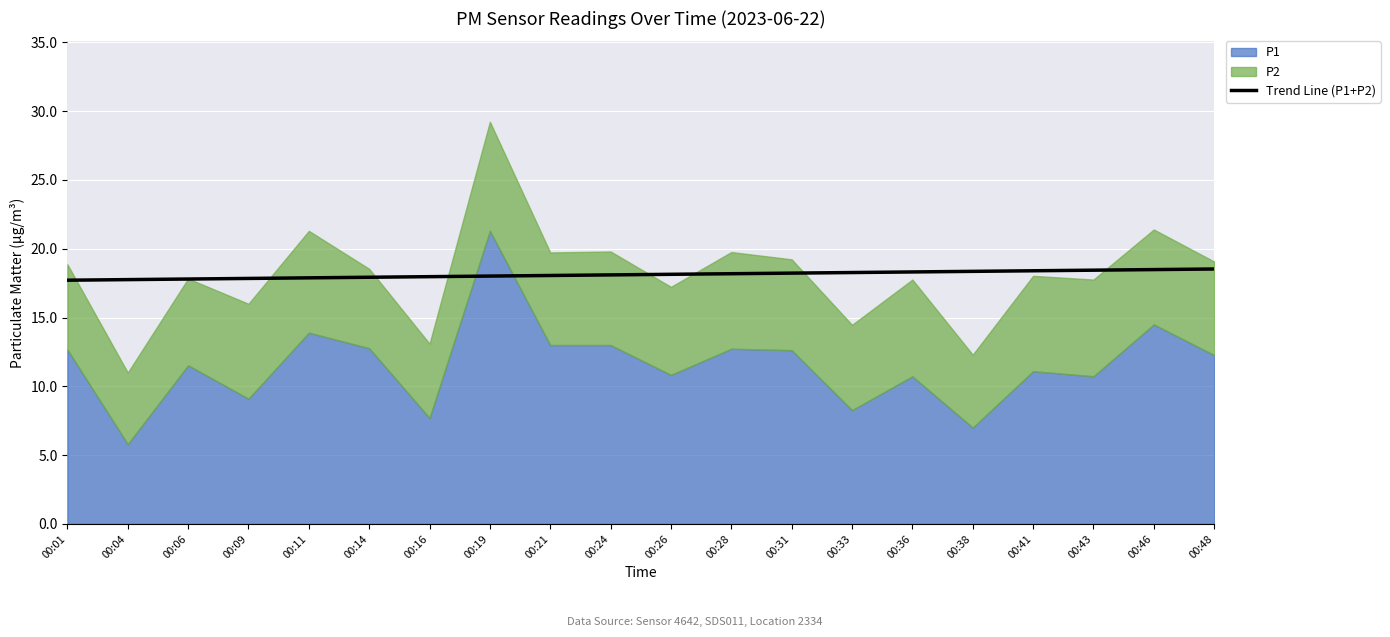

What is the minimum value for Trend Line (P1+P2)?

17.7